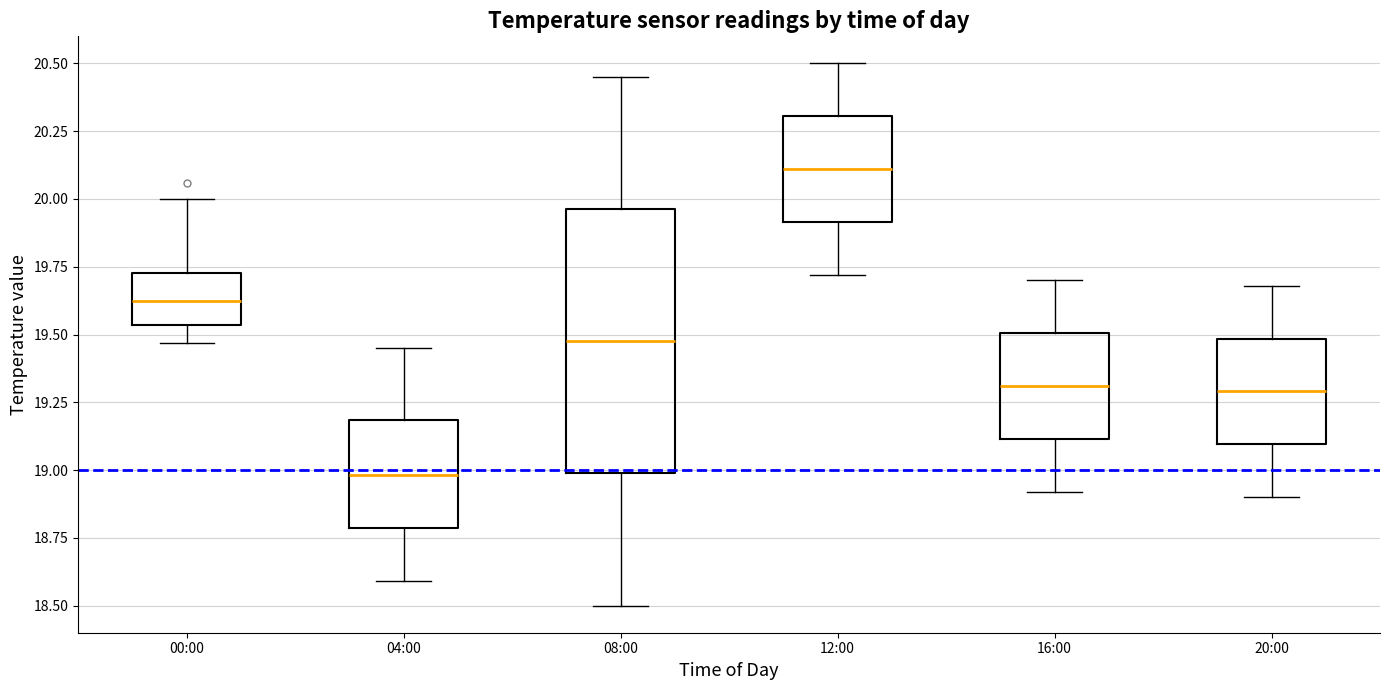

Where does the lower whisker of the box for 16:00 end on the y-axis? The values are not printed on the chart, so give them approximately, as read against the axis.

18.90